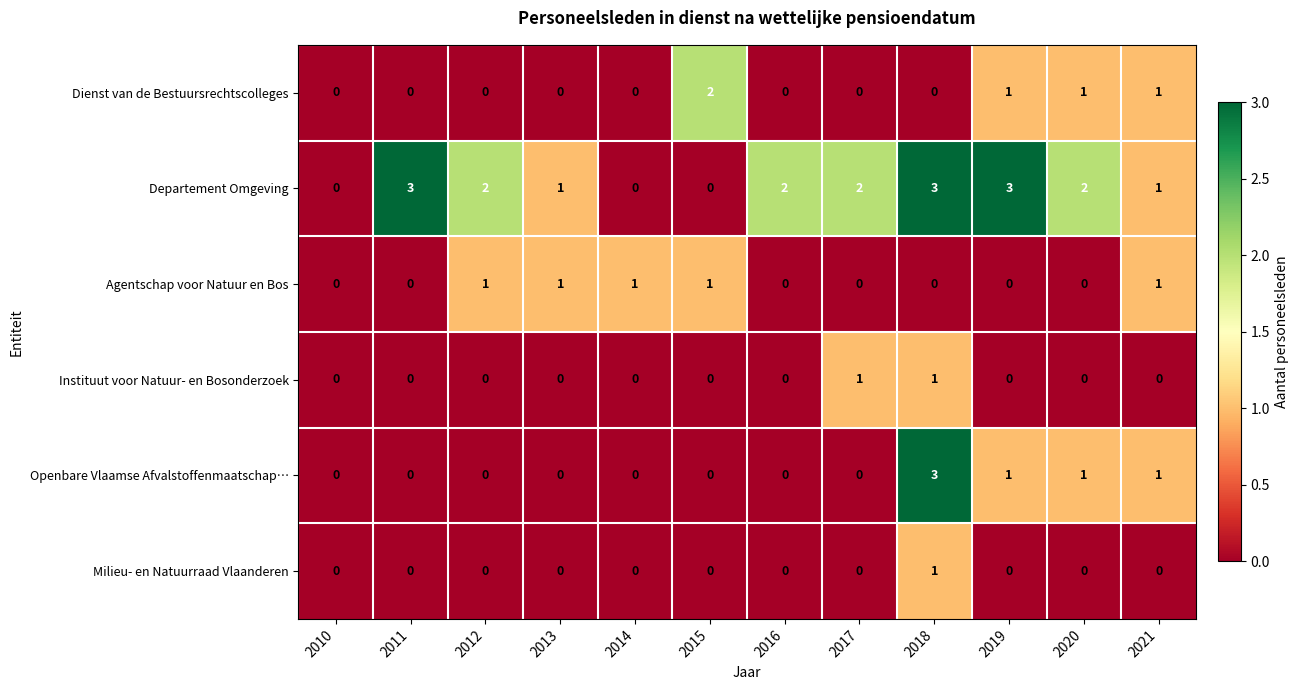

Which series changed the most between 2010 and 2019?

Departement Omgeving